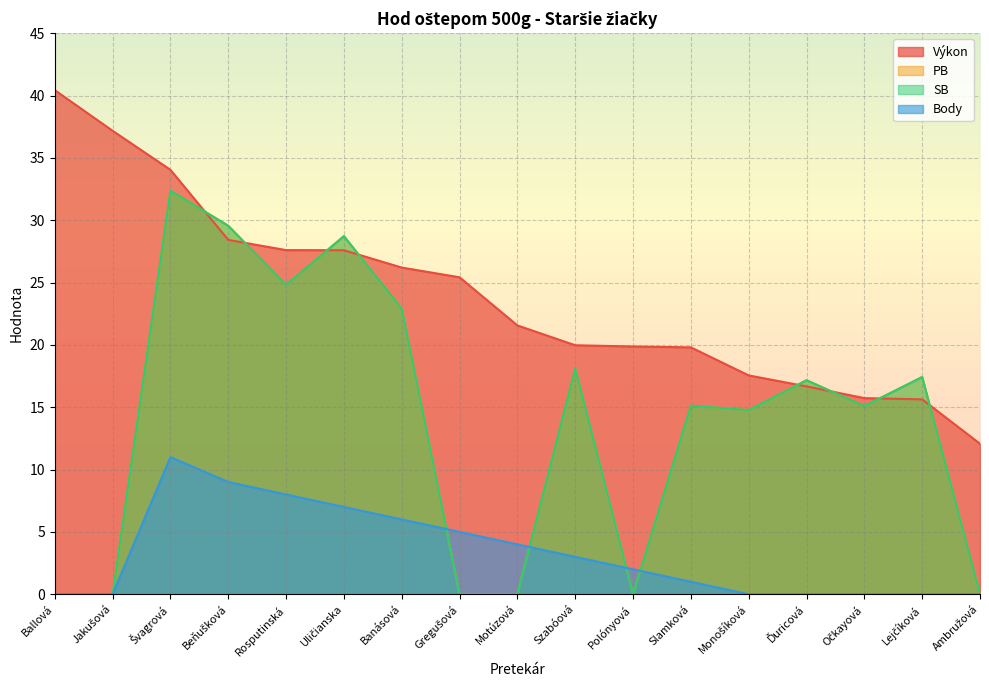

The Výkon series shows 40.4 at Ballová. True or false?

True